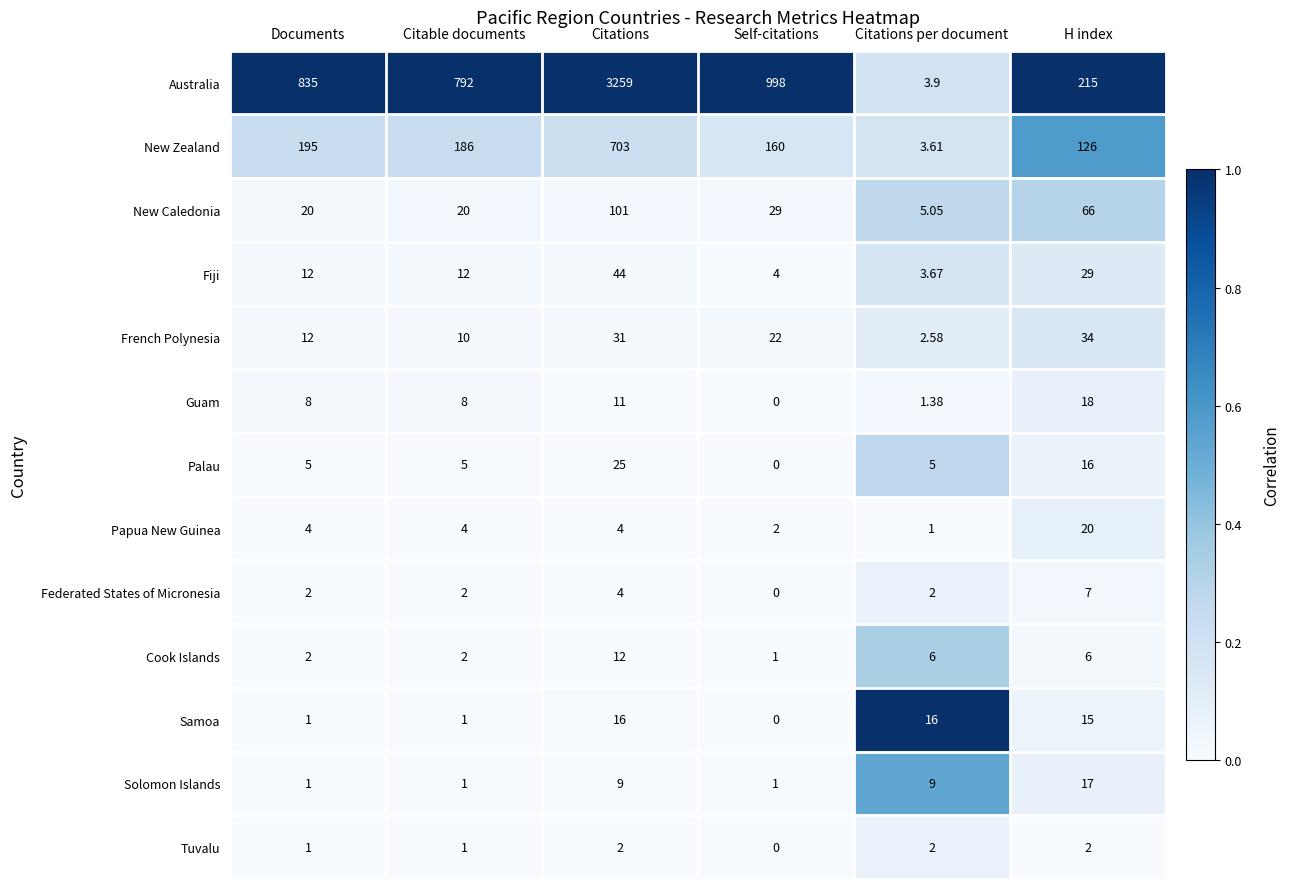

At which category does the chart reach its minimum across all series?

Self-citations